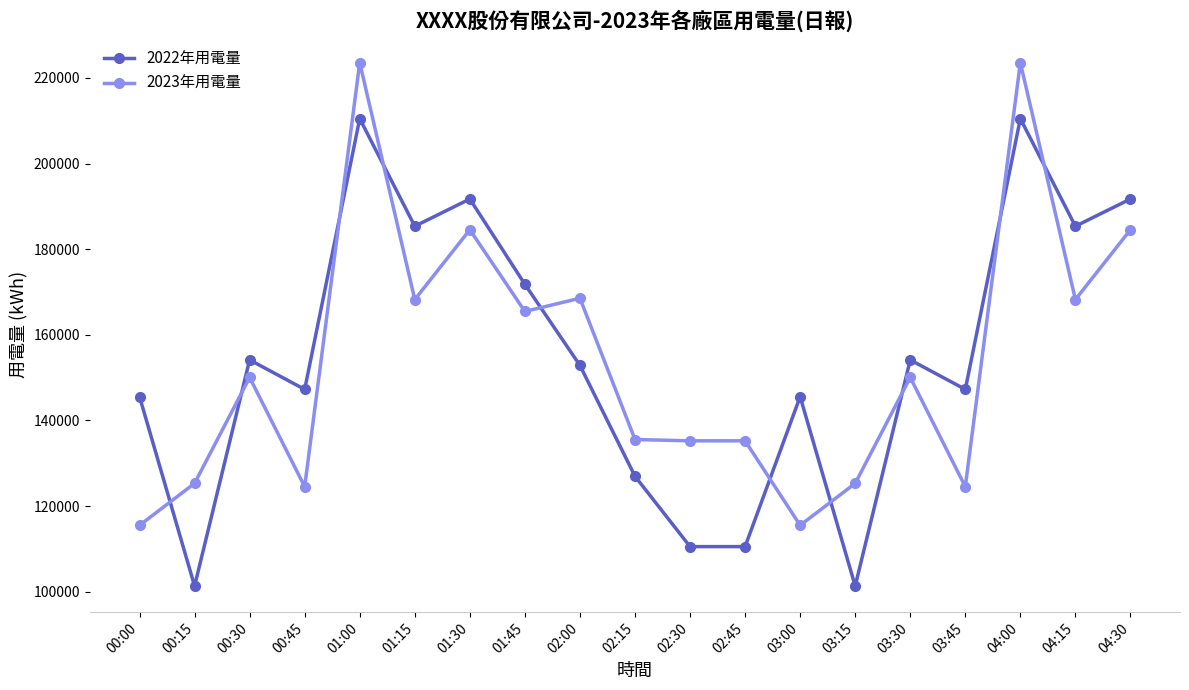

What is the smallest value displayed?

101351.5